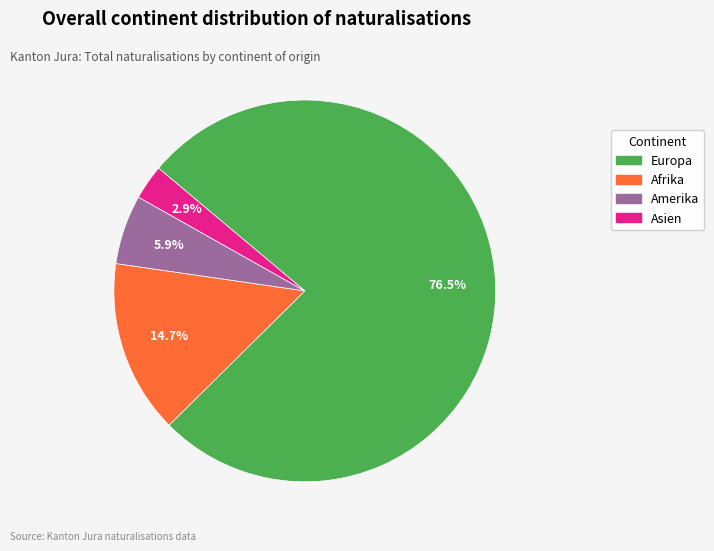

Count the number of slices in the pie.

4